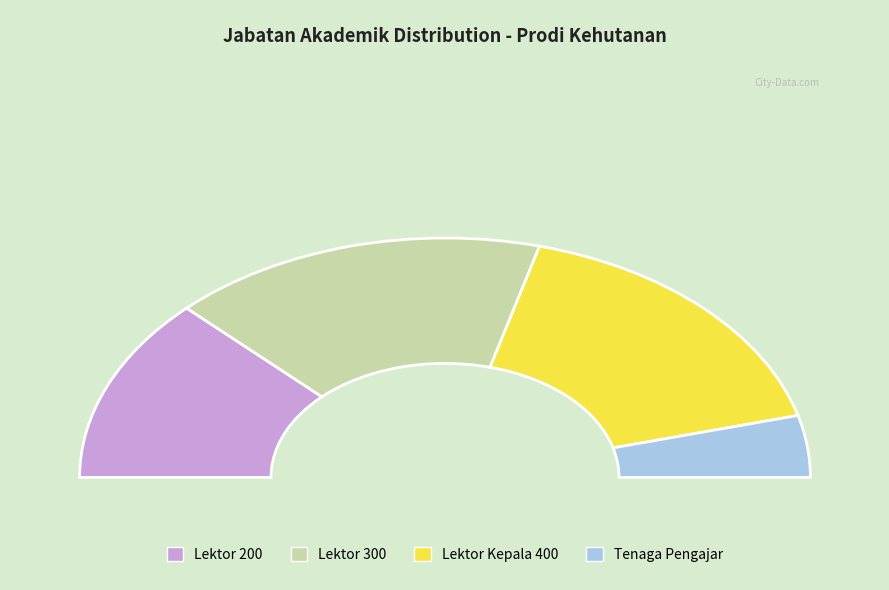

Count the number of slices in the pie.

4